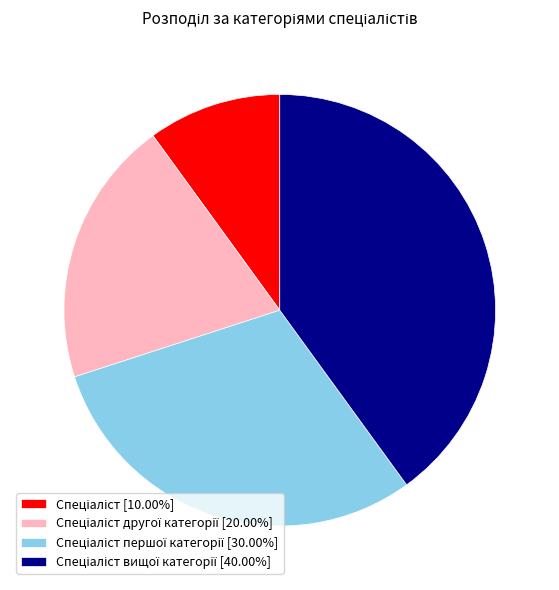

Is there a majority slice in this chart?

No